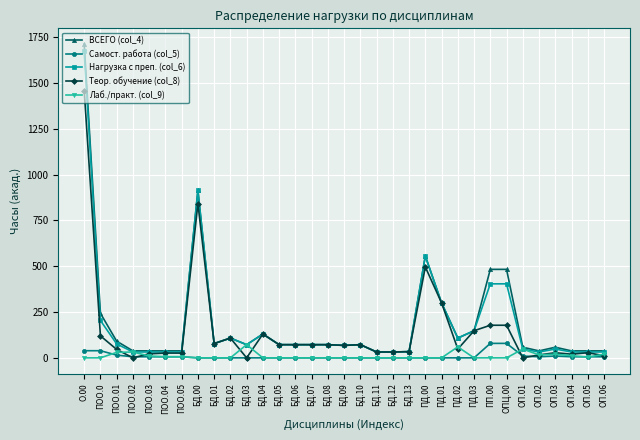

The value of Самост. работа (col_5) at ПОО.02 is 6. True or false?

True